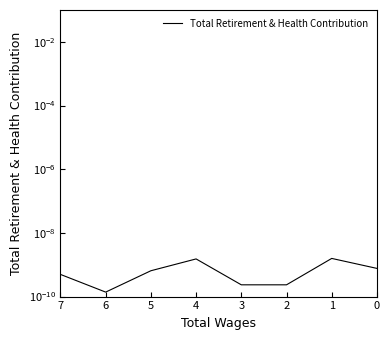

Does the chart display data point markers on the line(s)?

No